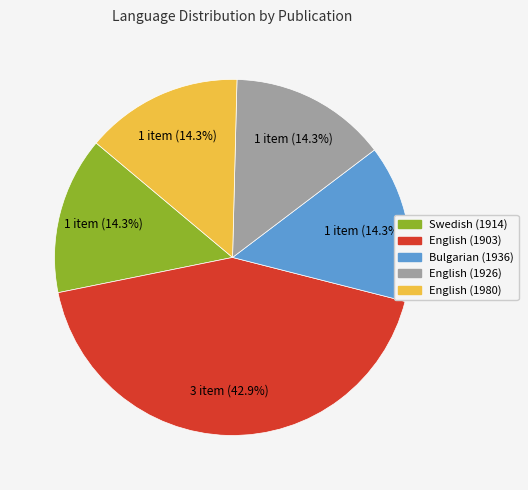

What portion of the pie excludes Swedish (1914)?

85.7%